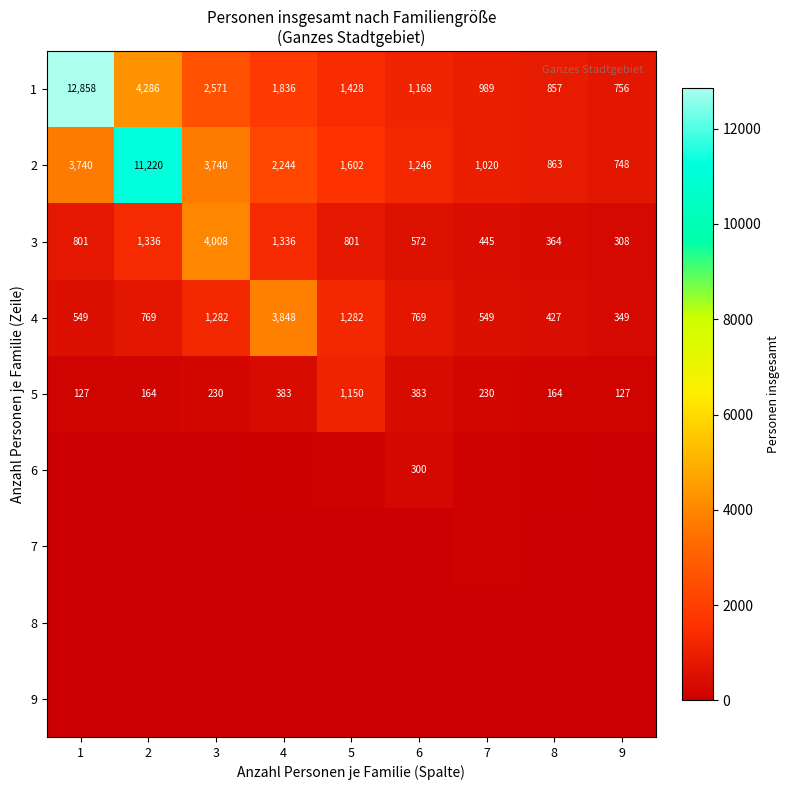

Which category has the highest value across all series?

1